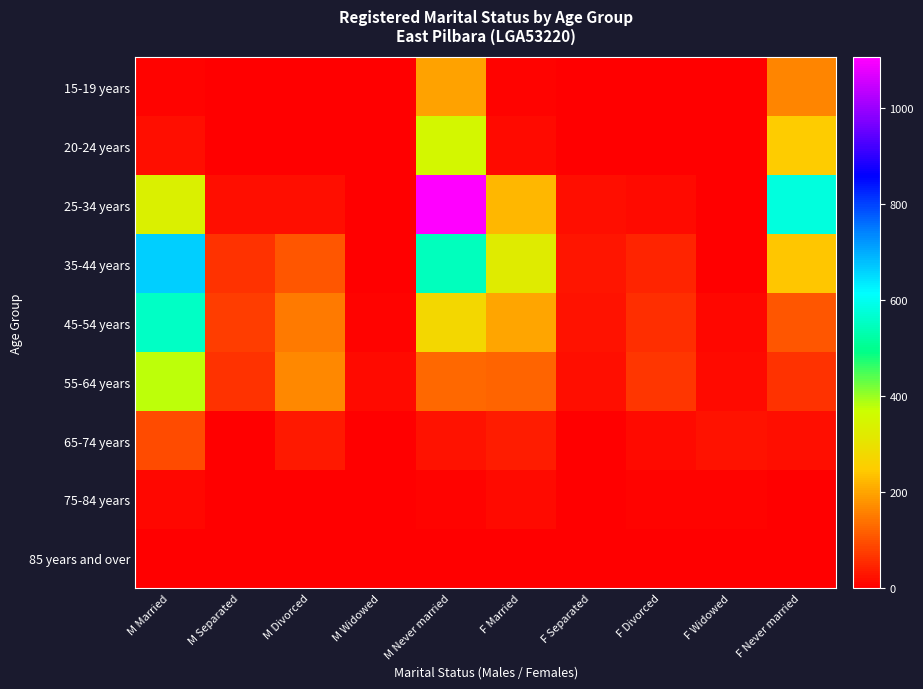

Rank the series at M Married from lowest to highest value.

85 years and over, 15-19 years, 75-84 years, 20-24 years, 65-74 years, 25-34 years, 55-64 years, 45-54 years, 35-44 years